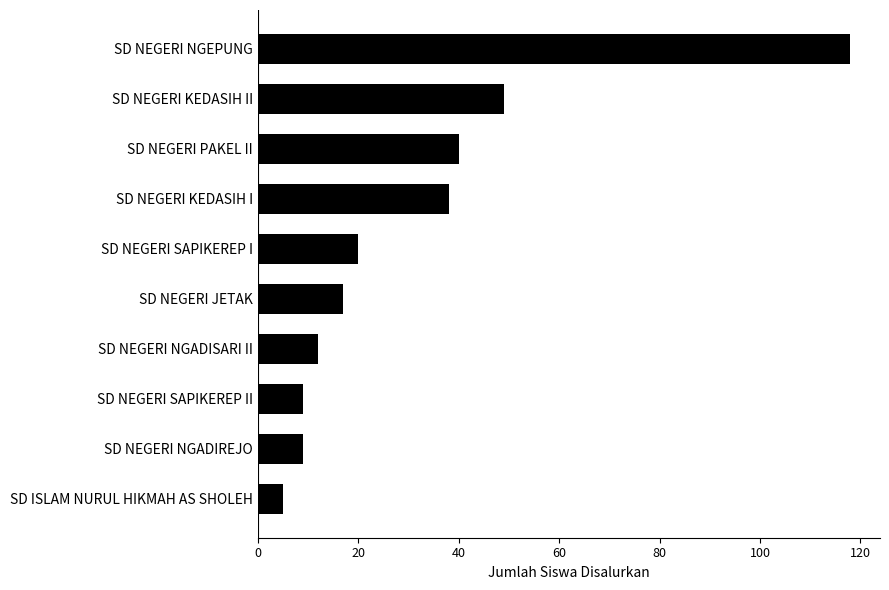

Reading bottom to top, list all the values displayed in this chart.

5	9	9	12	17	20	38	40	49	118